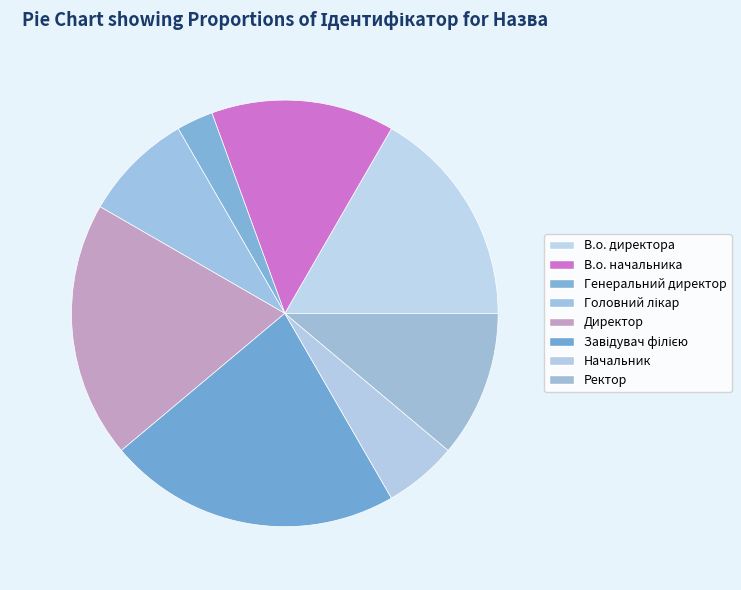

How many segments does this pie chart have?

8